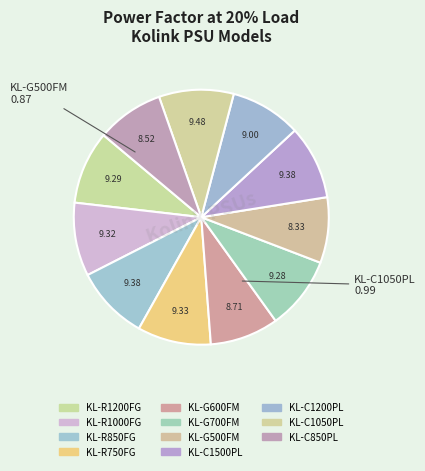

Count the number of slices in the pie.

11